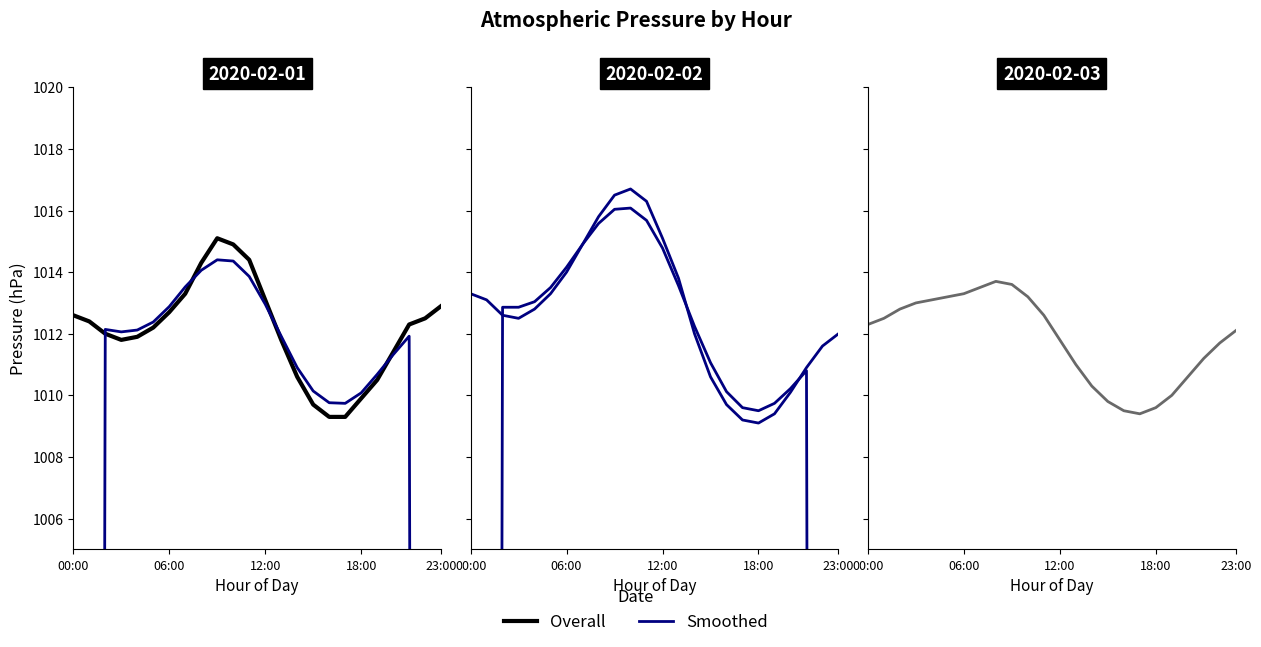

What position from the right is 21?

3